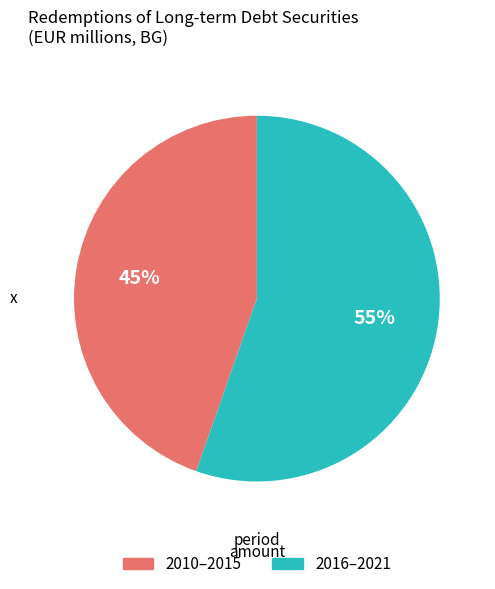

To the nearest percent, what portion does 2010–2015 represent?

45%